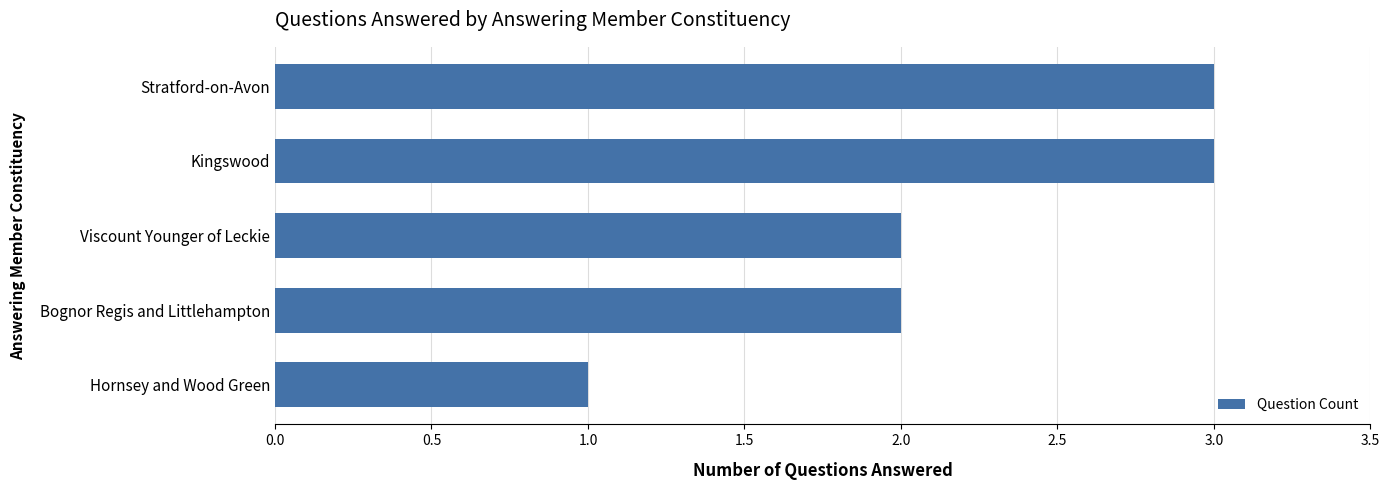

What is the approximate value at Kingswood?

3